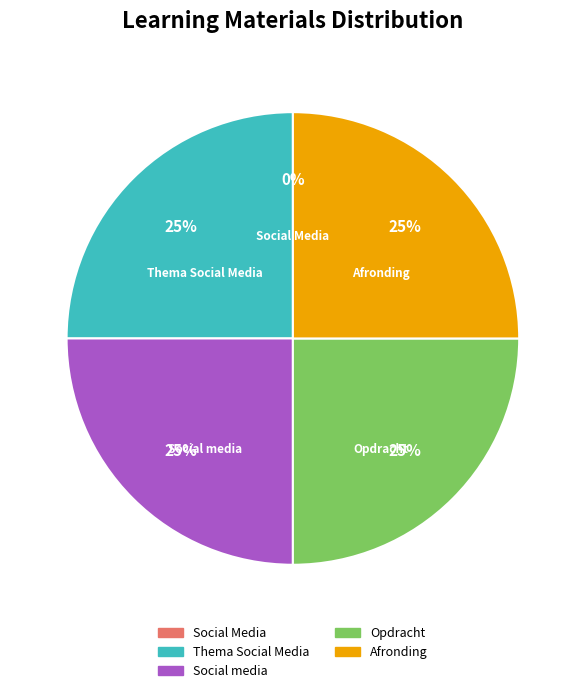

Is there any slice that represents more than half of the pie?

No